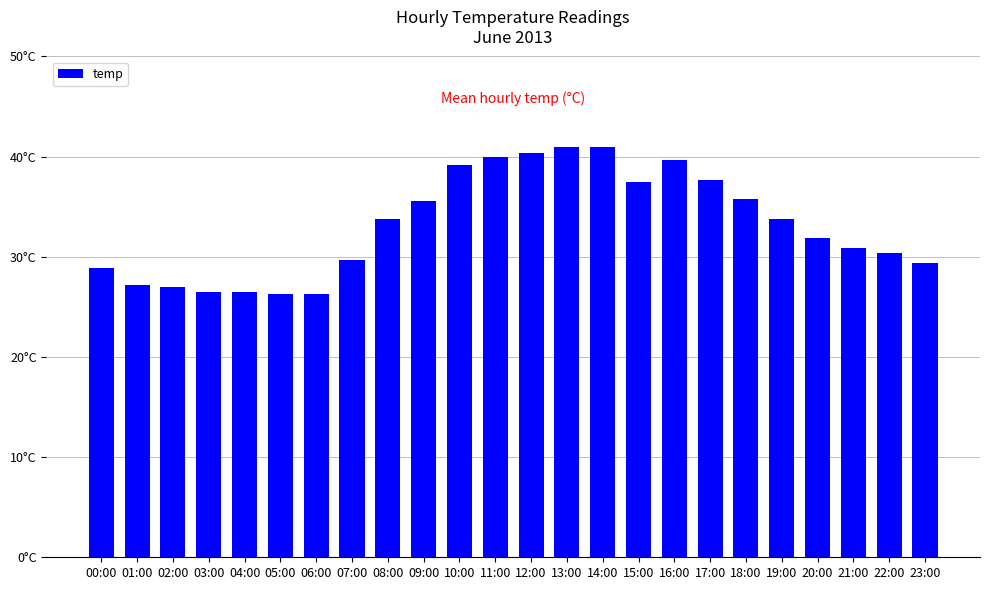

What is the minimum value shown in the chart?

26.2